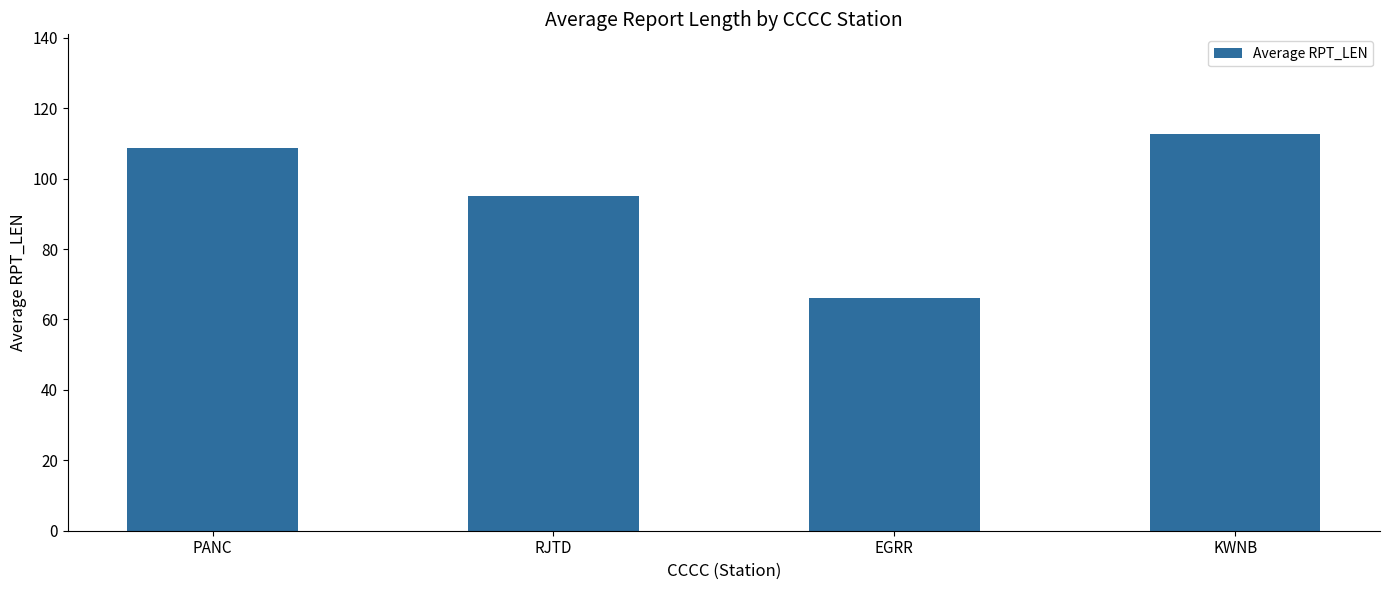

At which category does the chart reach its minimum across all series?

EGRR